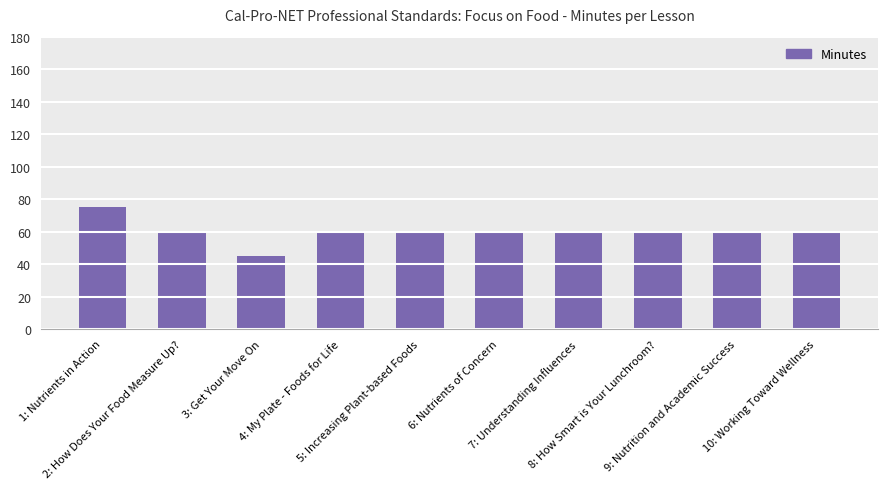

Reading left to right, list all the values displayed in this chart.

75	60	45	60	60	60	60	60	60	60